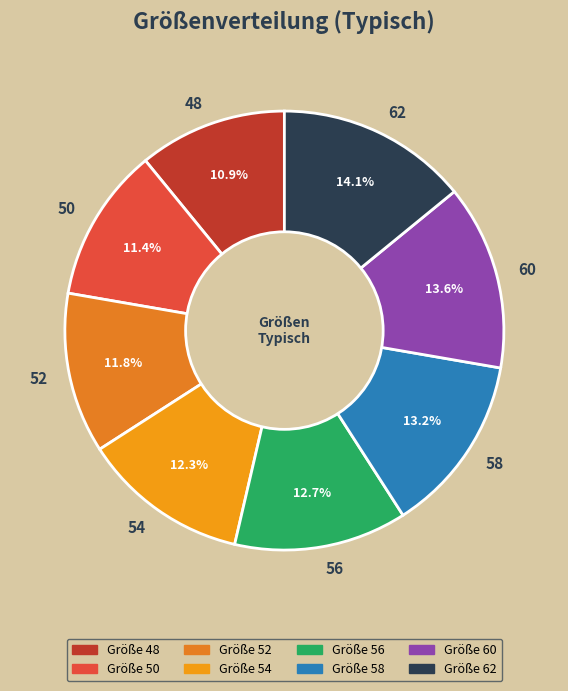

The 60 slice represents 24% of the pie. True or false?

False